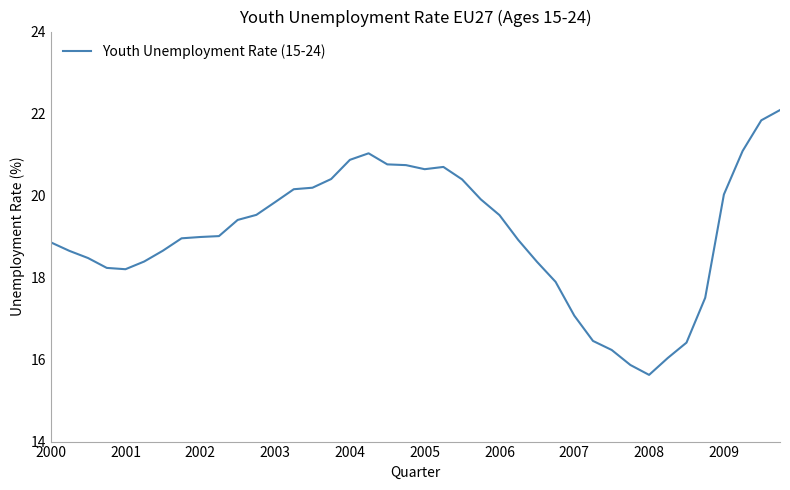

What is the smallest value displayed?

15.6